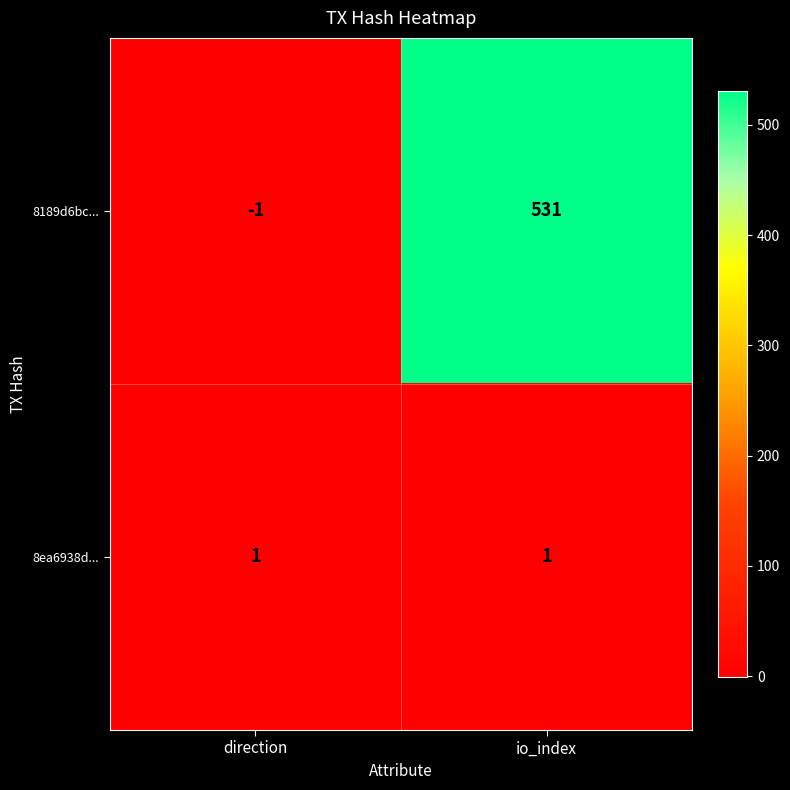

Which series has the largest total across all categories?

8189d6bc...